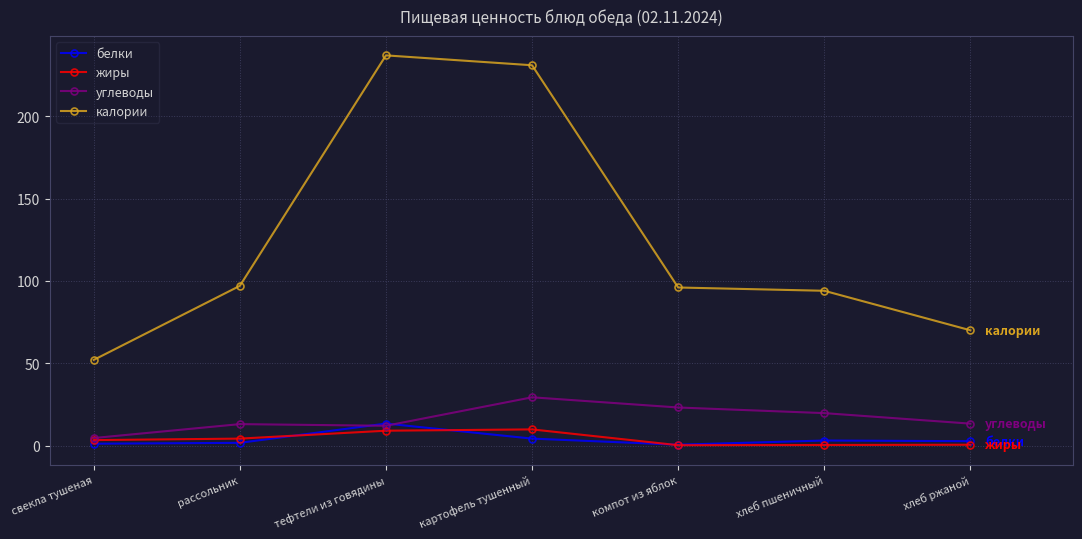

Count the number of data series in this chart.

4